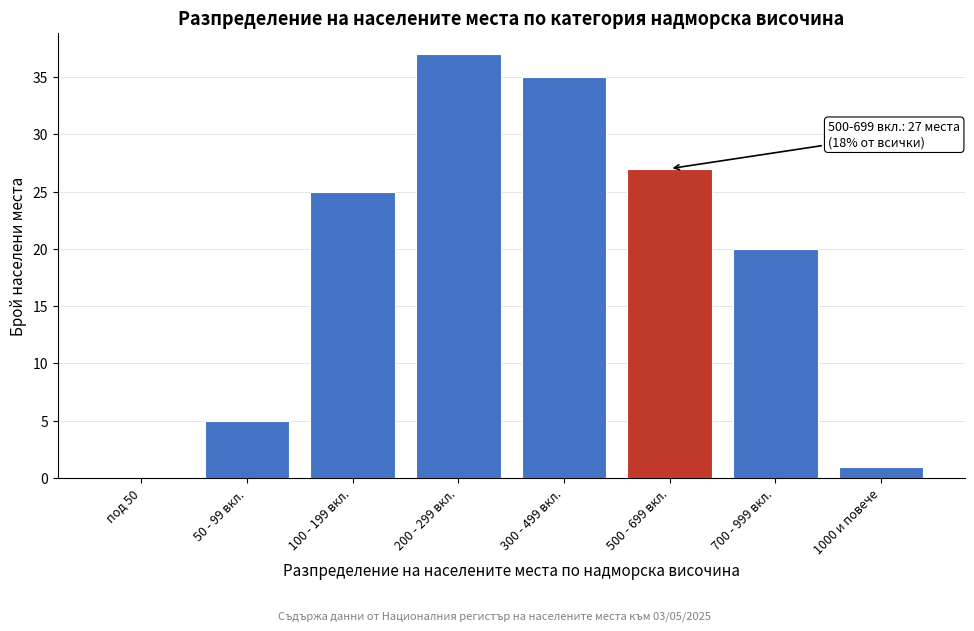

Reading right to left, transcribe all the data shown in this chart.

1000 и повече=1	700 - 999 вкл.=20	500 - 699 вкл.=27	300 - 499 вкл.=35	200 - 299 вкл.=37	100 - 199 вкл.=25	50 - 99 вкл.=5	под 50=0